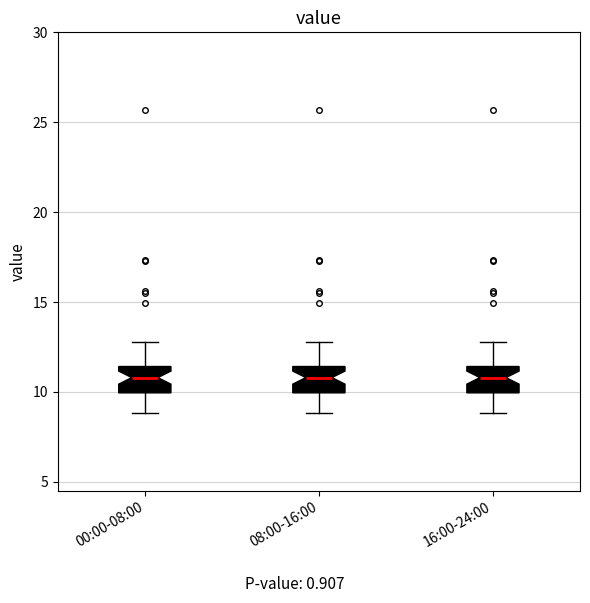

Where is the upper edge of the box for 00:00-08:00 on the y-axis? The values are not printed on the chart, so give them approximately, as read against the axis.

11.5